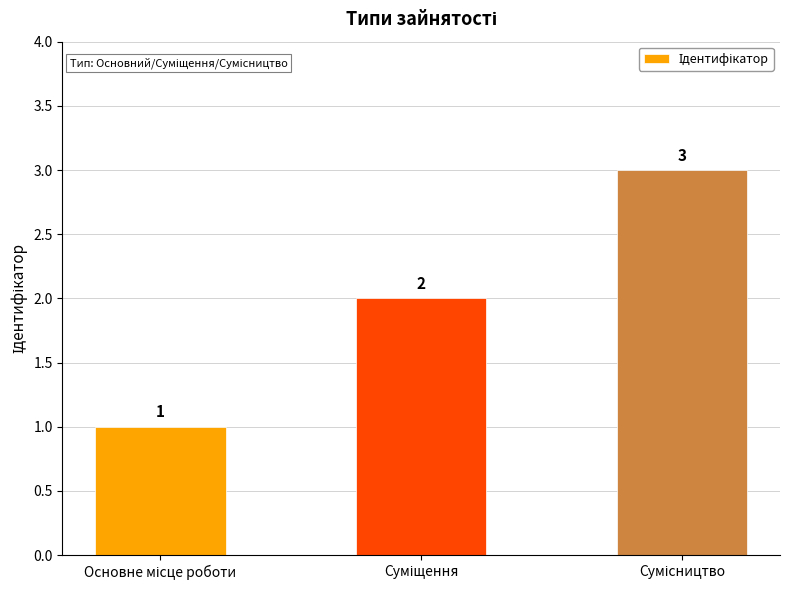

Are the bars grouped side by side (vs. stacked)?

No